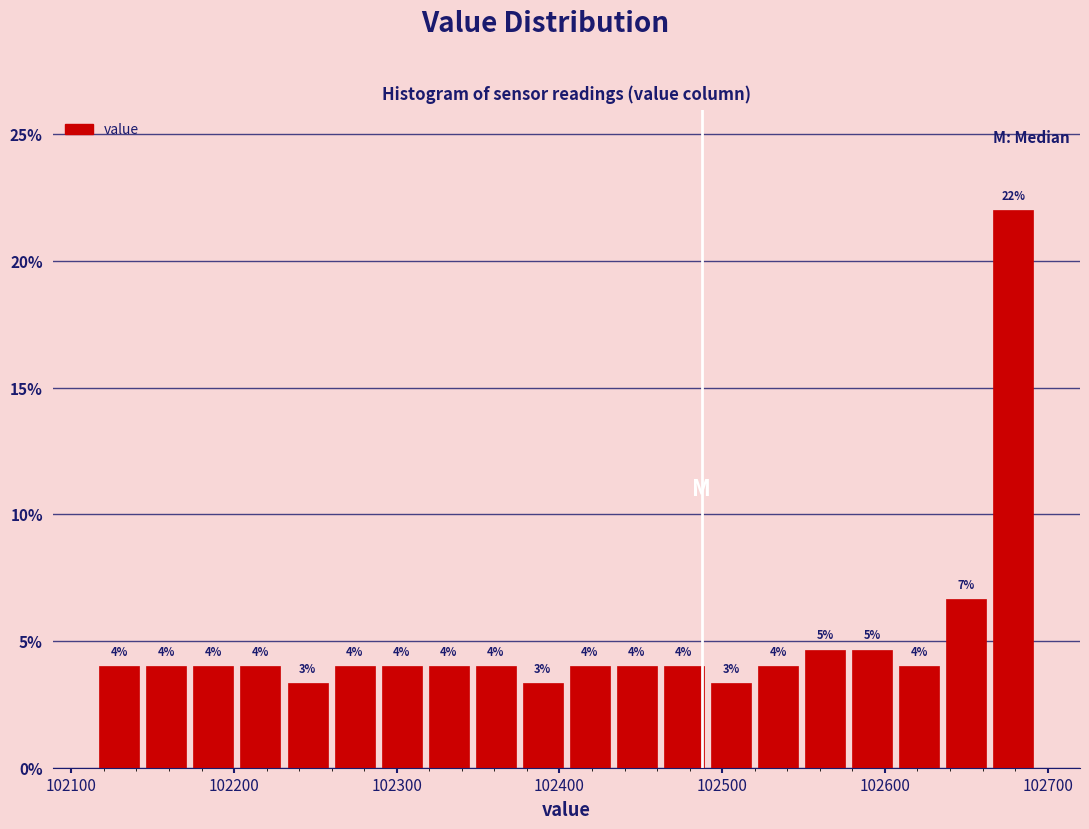

Read against the x-axis, roughly where is the centre of the tallest bar?

102680